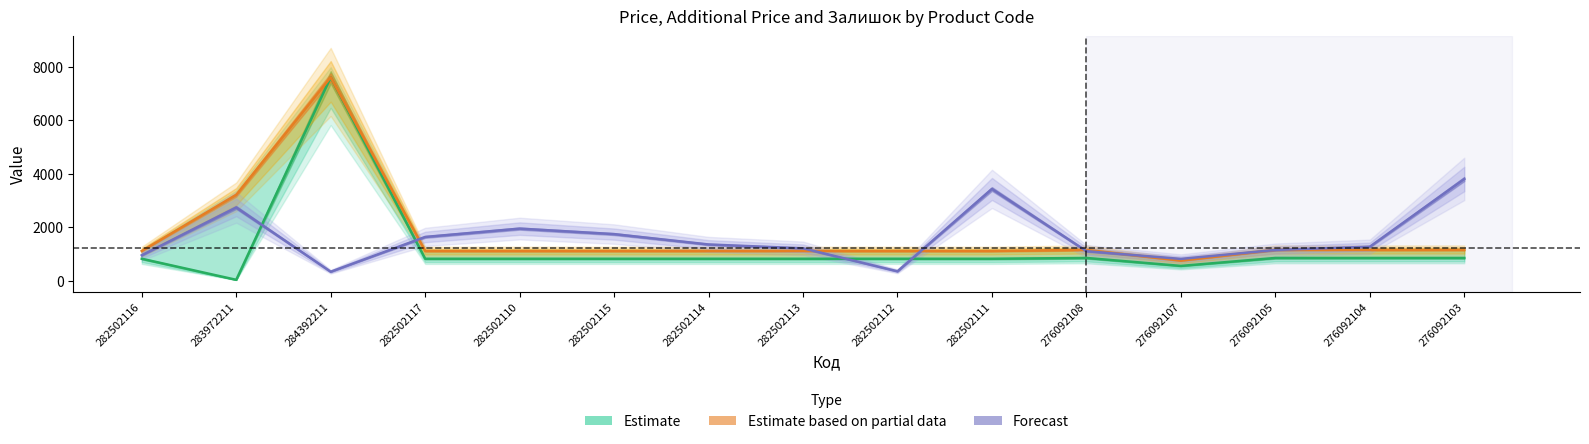

True or false: Залишок has a value of 496.2 at 282502112.

False